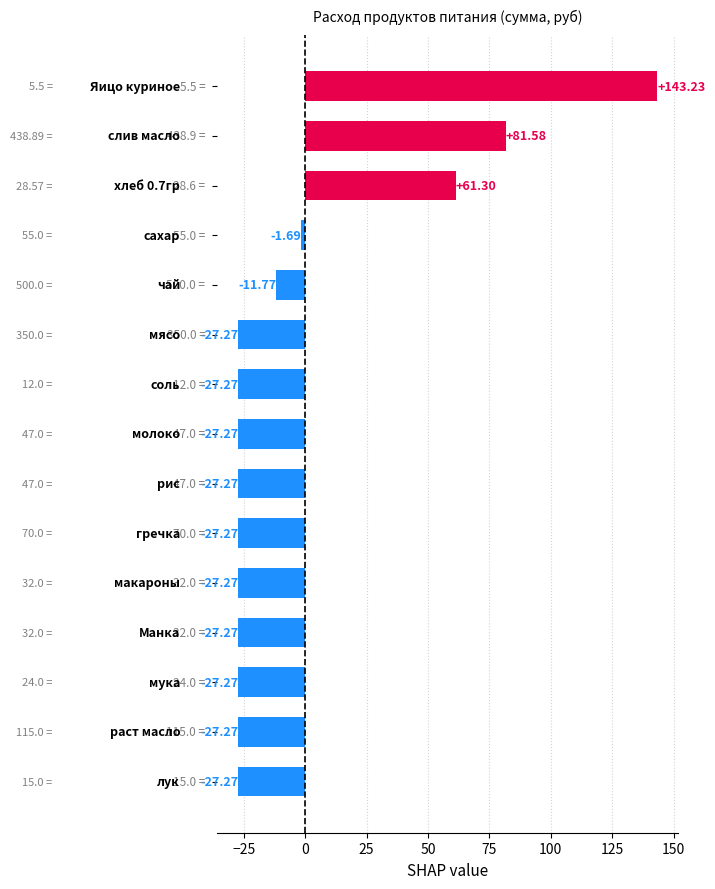

What is the difference between the maximum and minimum values?

170.5